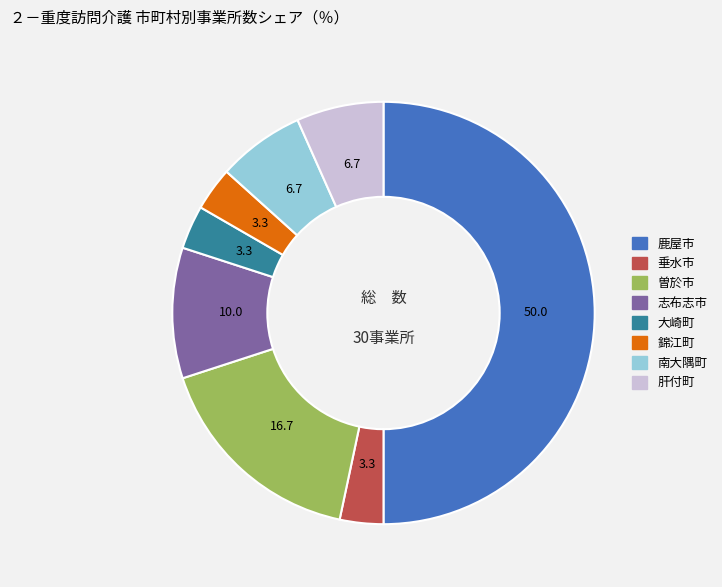

Is 肝付町 the majority of the pie?

No